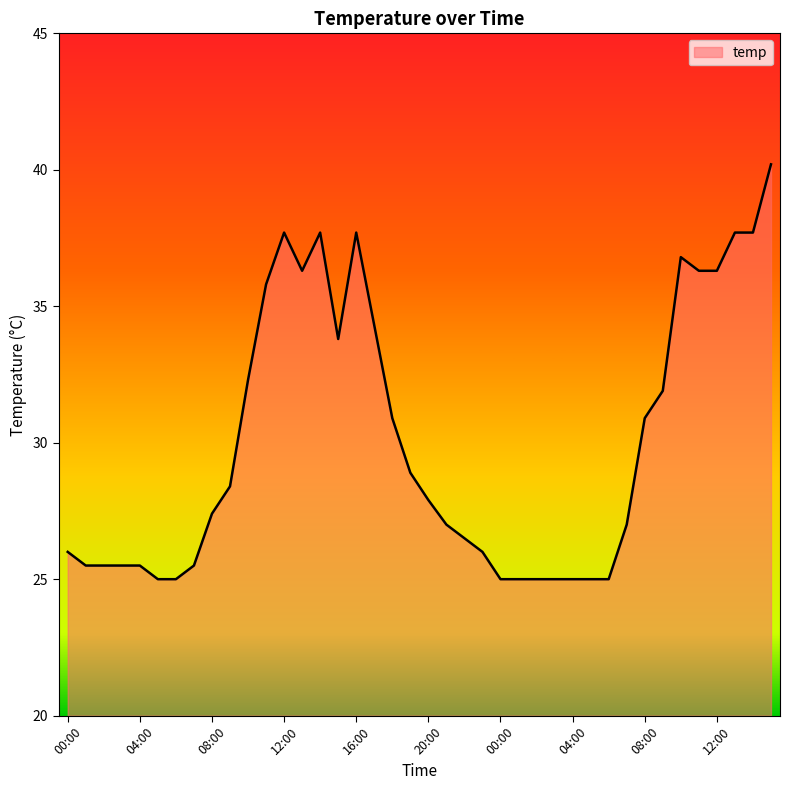

What is the greatest value displayed?

40.2